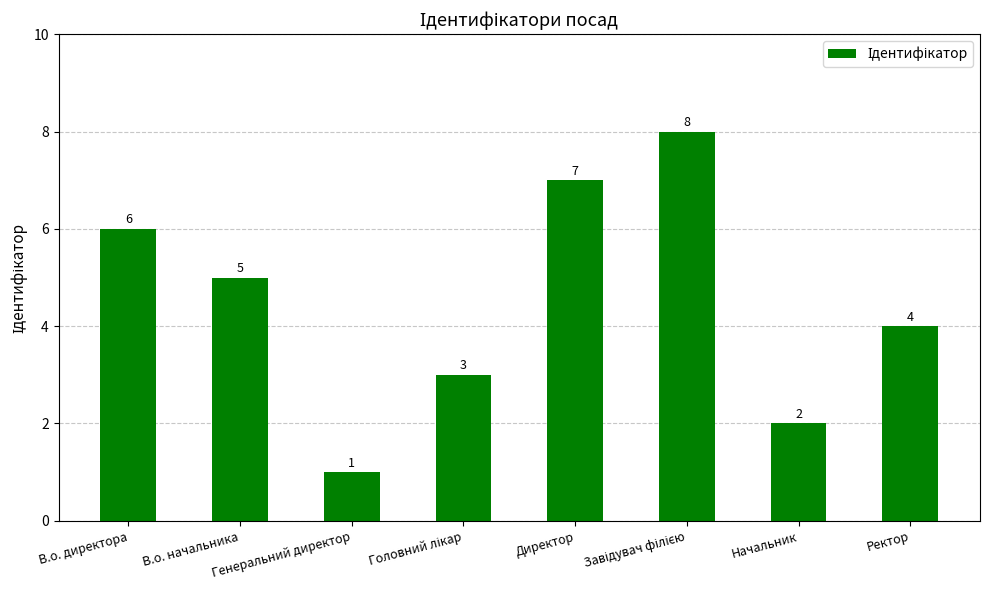

What is the difference between the values at Ректор and В.о. директора?

2